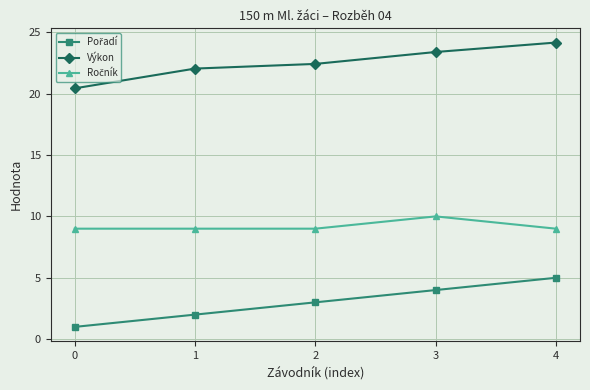

What is the sum of all Výkon values?

112.4